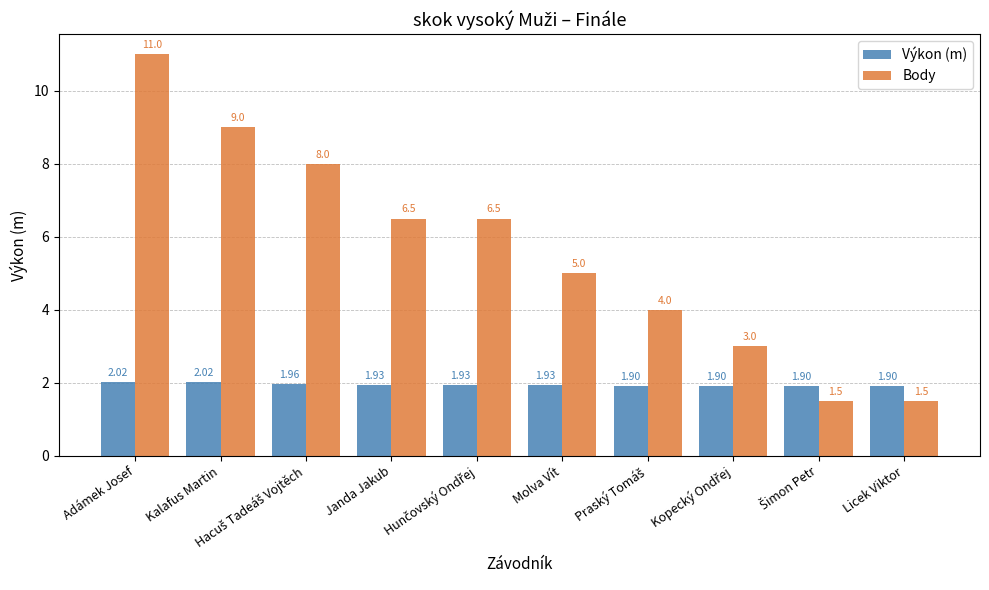

Which series has the largest range (max minus min)?

Body